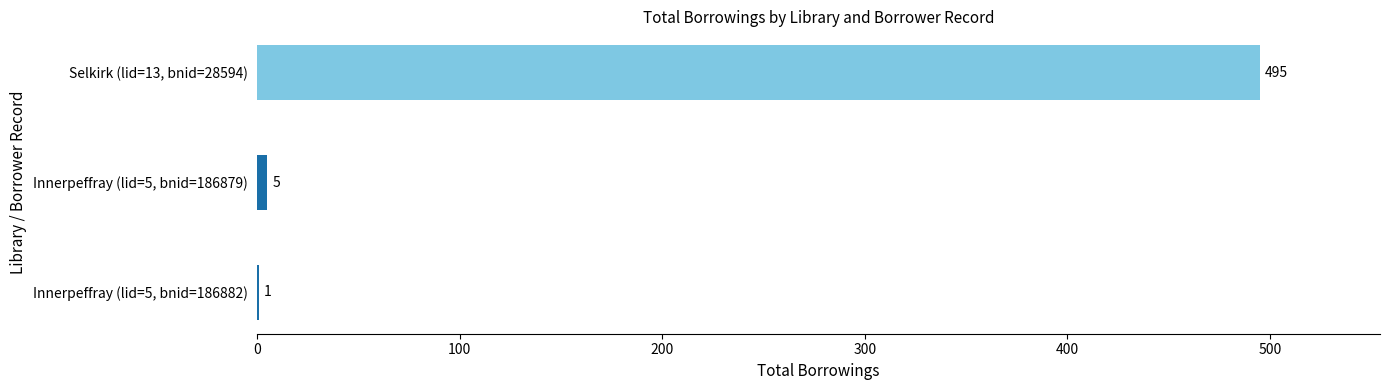

What is the sum of the values at Innerpeffray (lid=5, bnid=186882) and Innerpeffray (lid=5, bnid=186879)?

6